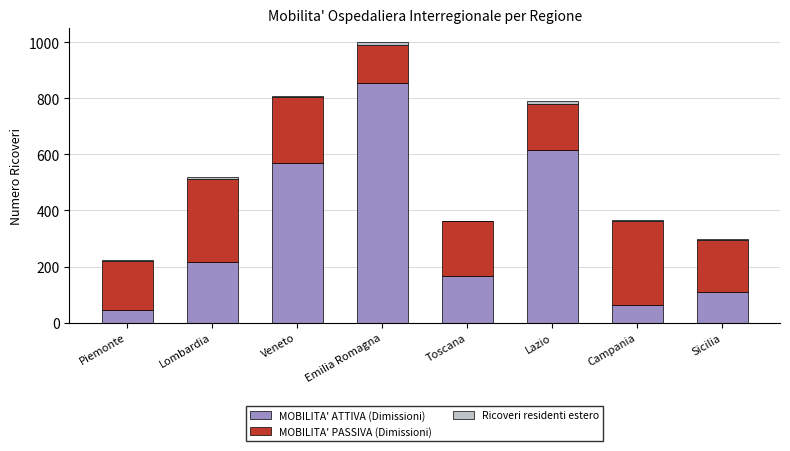

The MOBILITA' ATTIVA (Dimissioni) series shows 38 at Toscana. True or false?

False